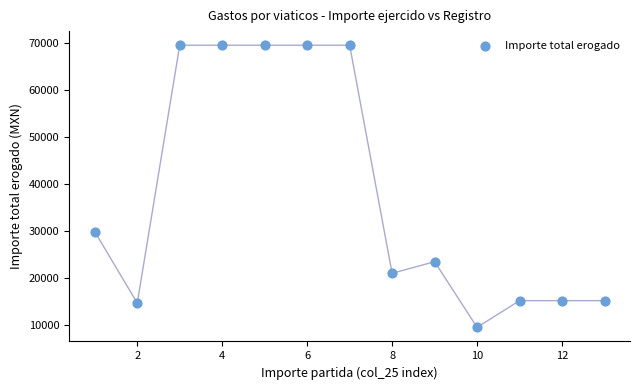

What Y value in the scatter plot is closest to 39535?

29888.6